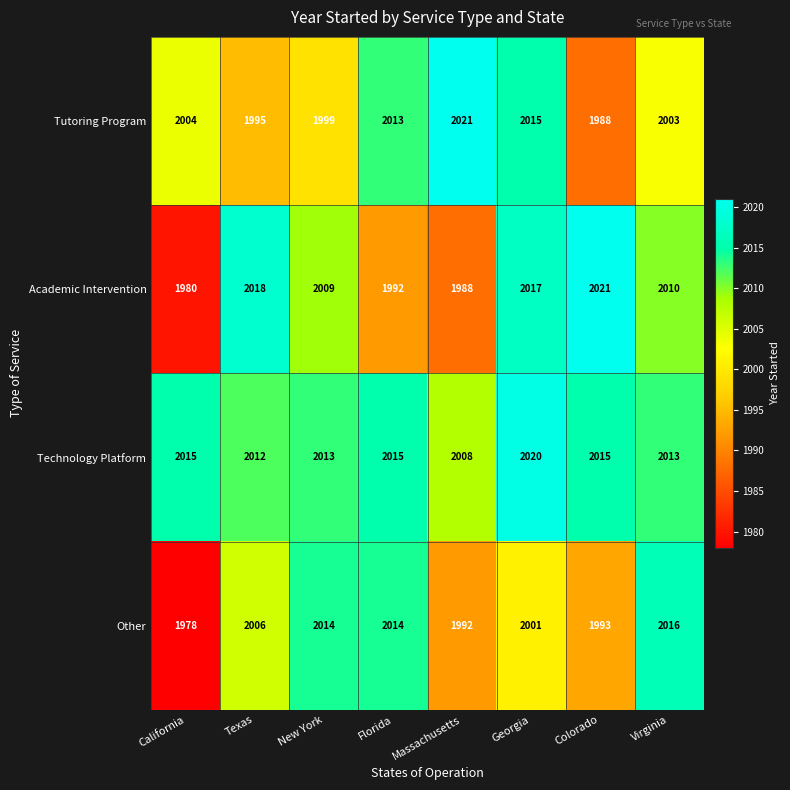

At Georgia, list the series in order from smallest to largest.

Other, Tutoring Program, Academic Intervention, Technology Platform